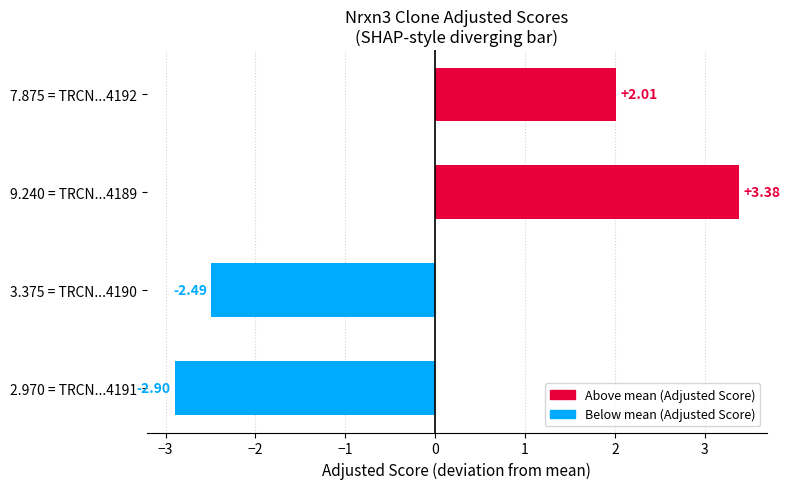

Between 3.375 = TRCN...4190 and 2.970 = TRCN...4191, which is larger?

3.375 = TRCN...4190